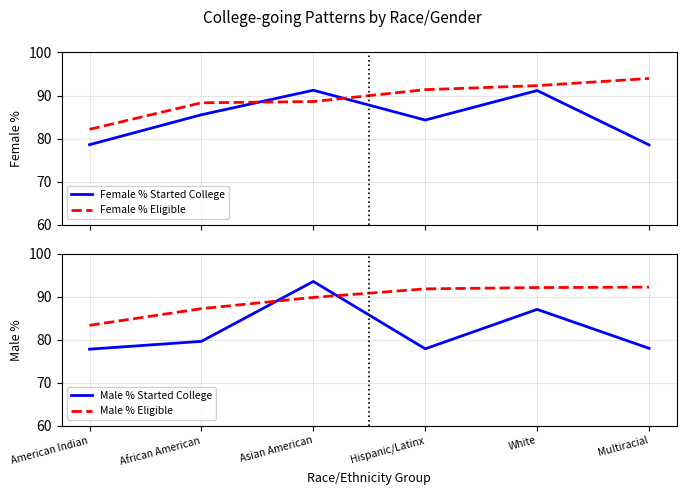

Which series ends up on top after the final intersection of Male % Started College and Female % Eligible?

Female % Eligible